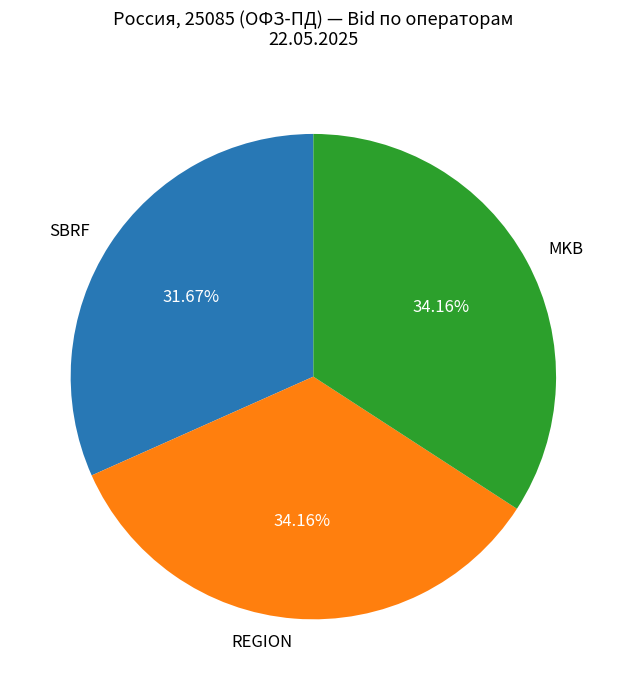

True or false: REGION accounts for 34% of the total.

True